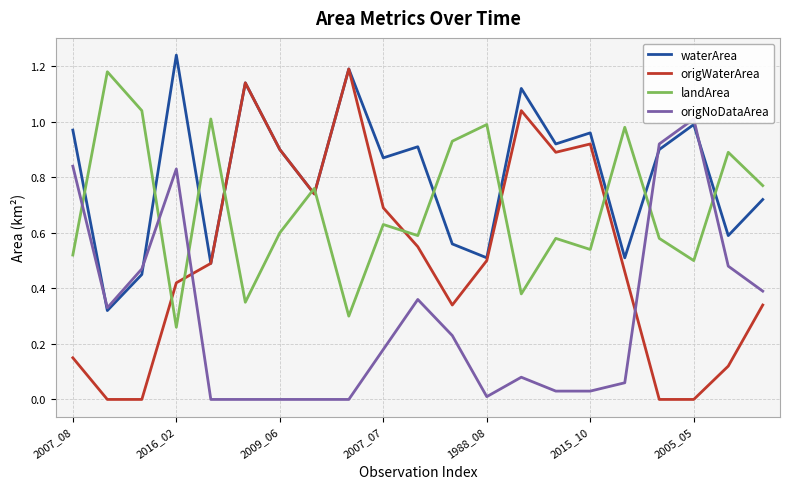

At which label does waterArea reach its peak?

2016_02